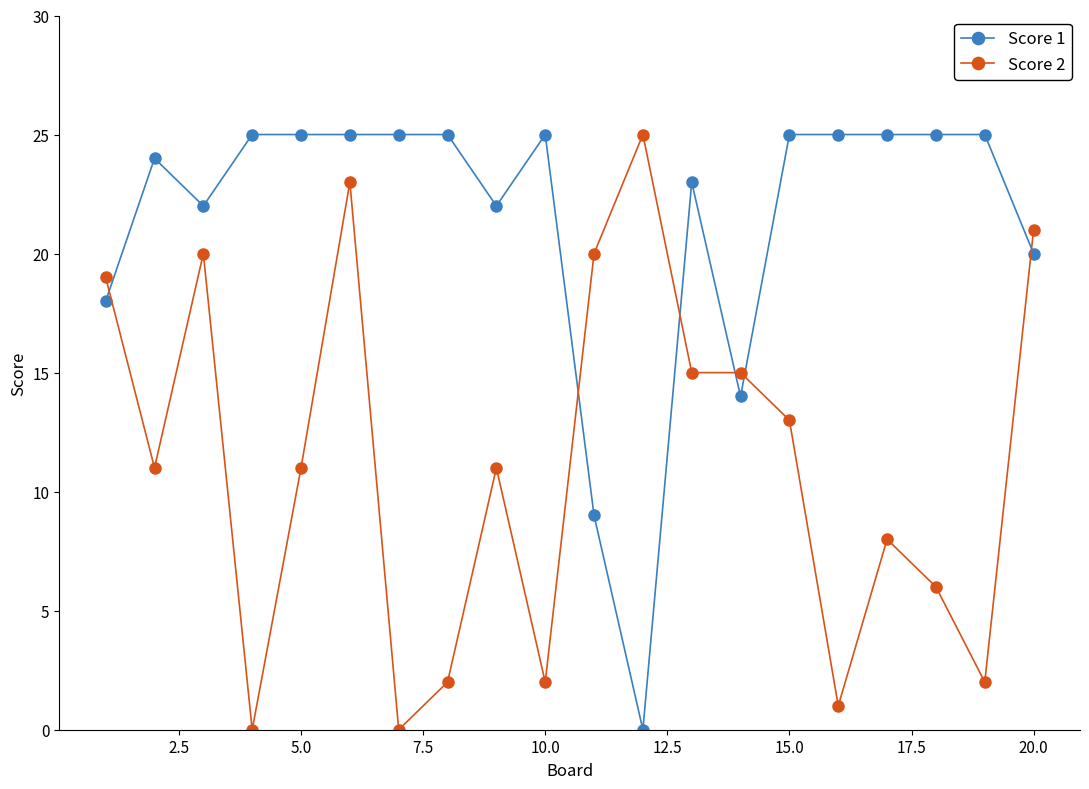

How many times do Score 1 and Score 2 cross each other?

6